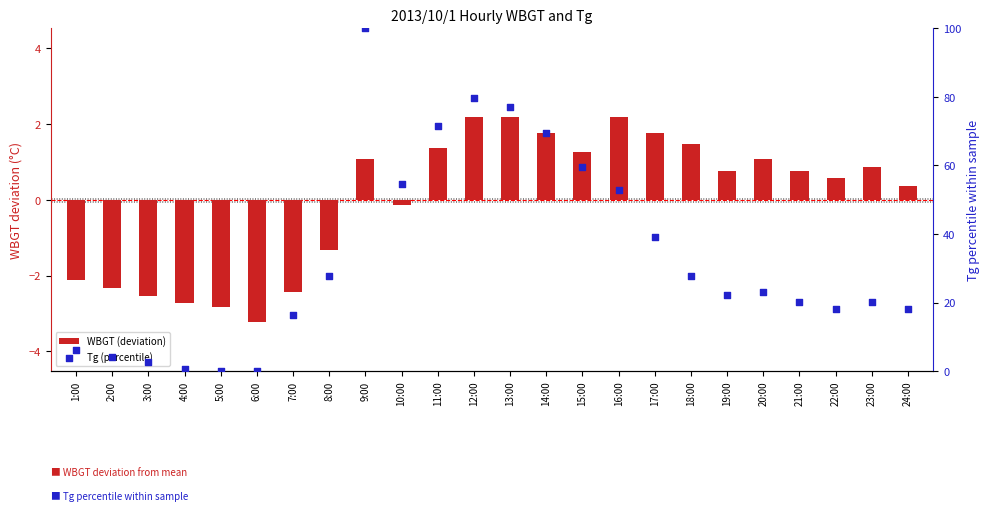

Is the value of WBGT (deviation) at 17:00 greater than the value of Tg (percentile) at 18:00?

No